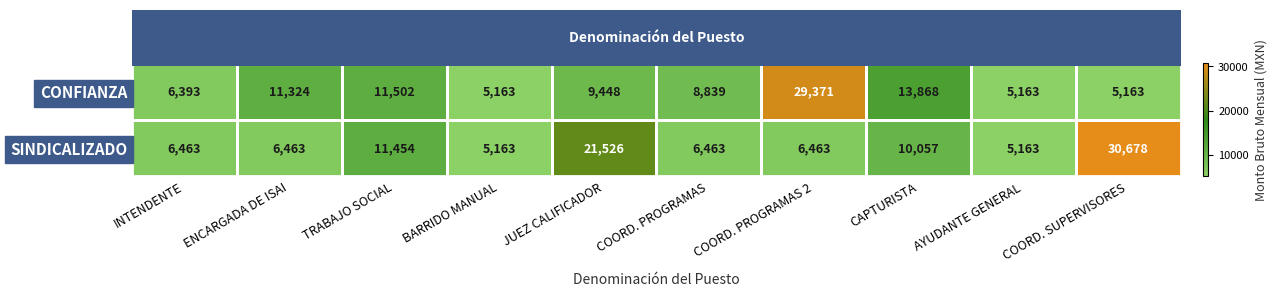

What is the average value of the SINDICALIZADO series?

10989